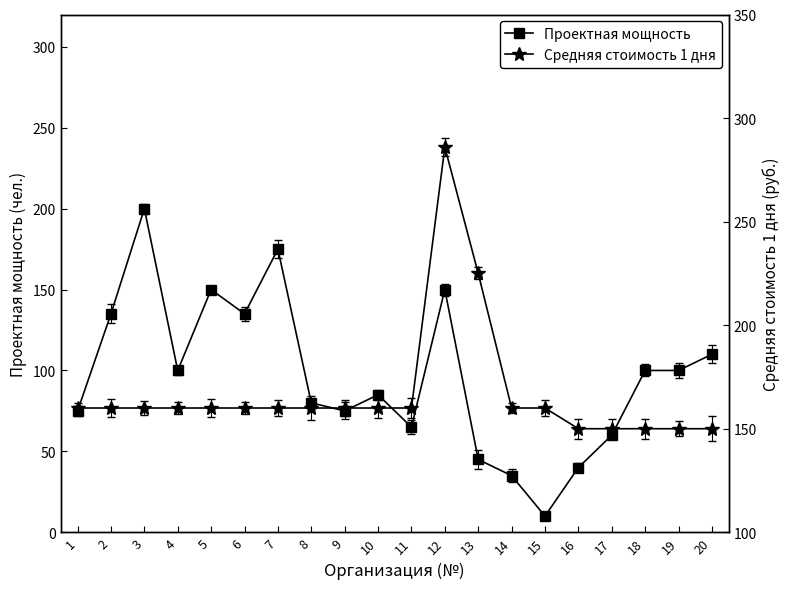

How many series are shown in this chart?

2